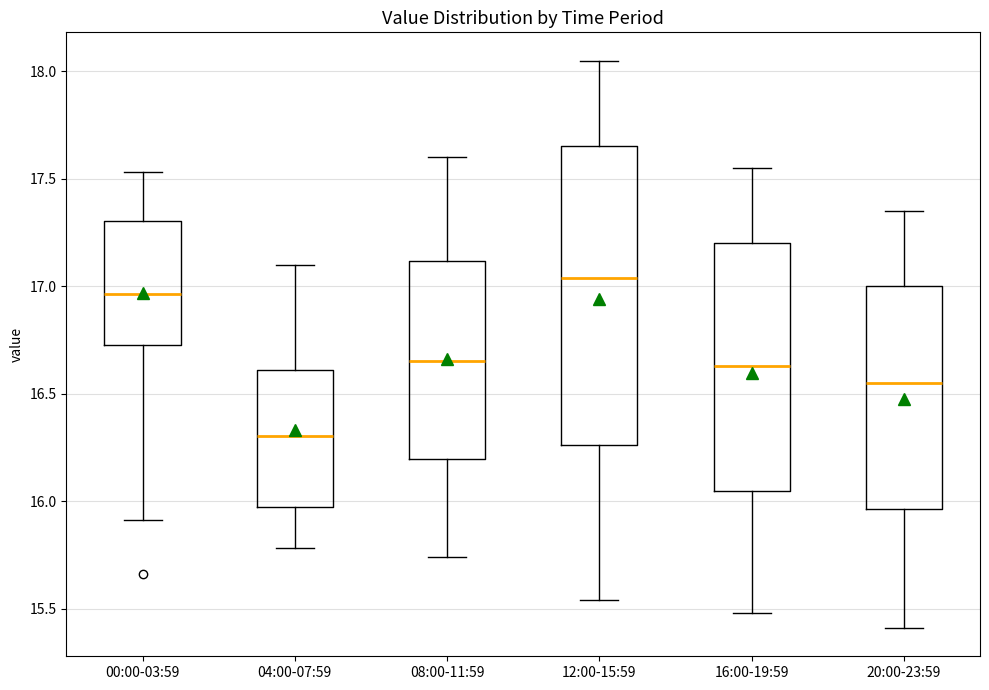

Where does the upper whisker of the box for 20:00-23:59 end on the y-axis? The values are not printed on the chart, so give them approximately, as read against the axis.

17.35